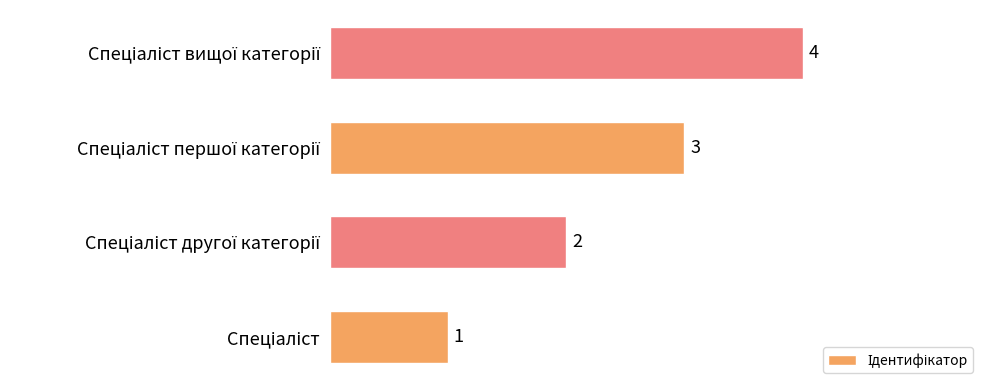

What is the minimum value shown in the chart?

1